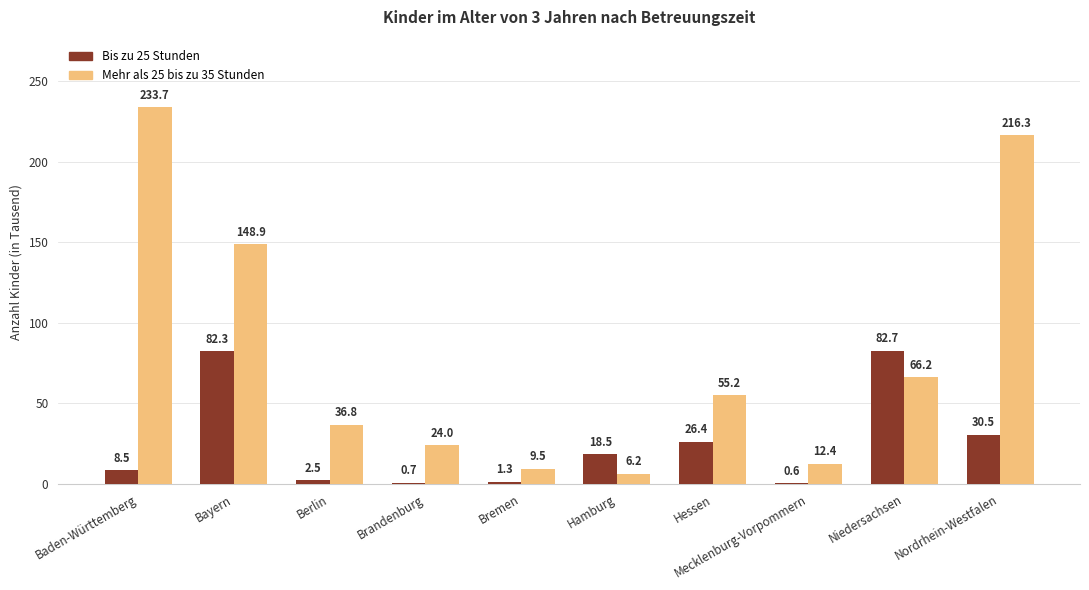

Reading left to right, what are all the values shown in this chart?

Bis zu 25 Stunden: 8473	82282	2458	709	1324	18480	26364	594	82694	30534
Mehr als 25 bis zu 35 Stunden: 233693	148876	36831	23976	9543	6197	55161	12433	66220	216350